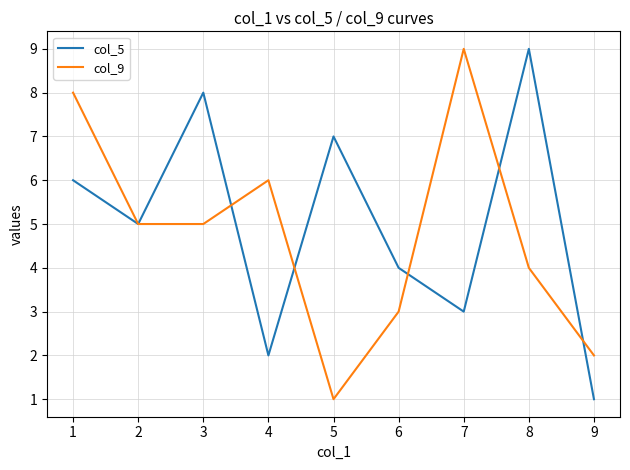

True or false: col_9 and col_5 intersect in this chart.

True